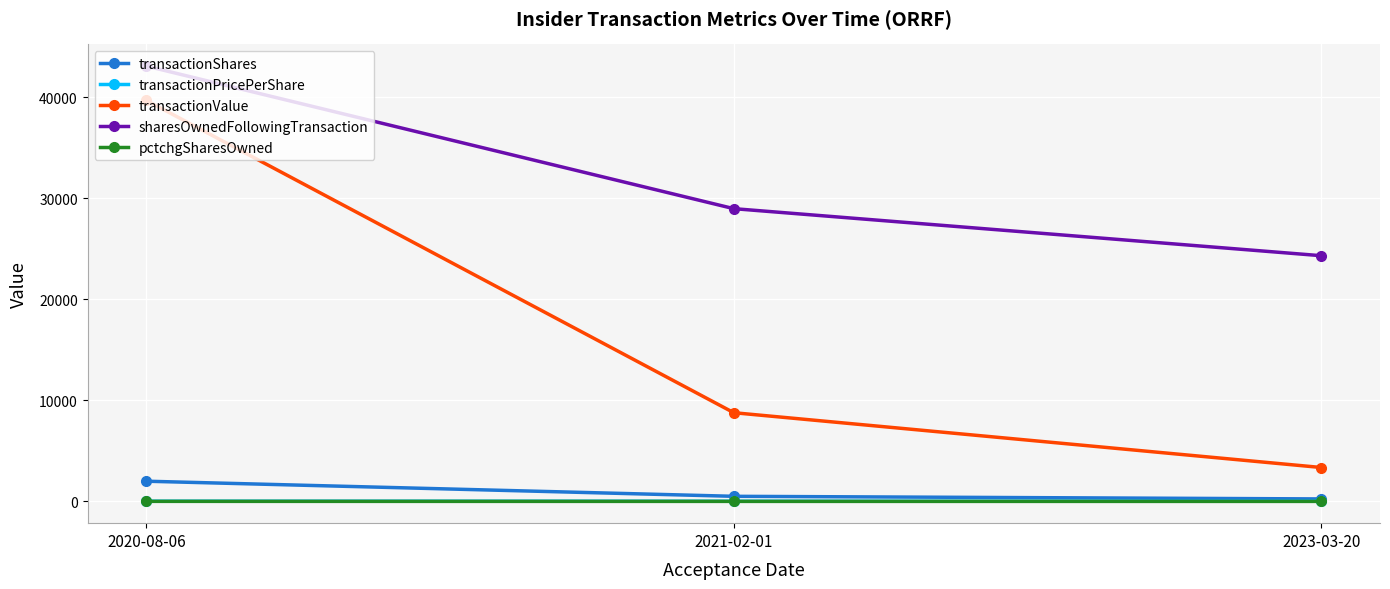

How many categories are shown in the chart?

3